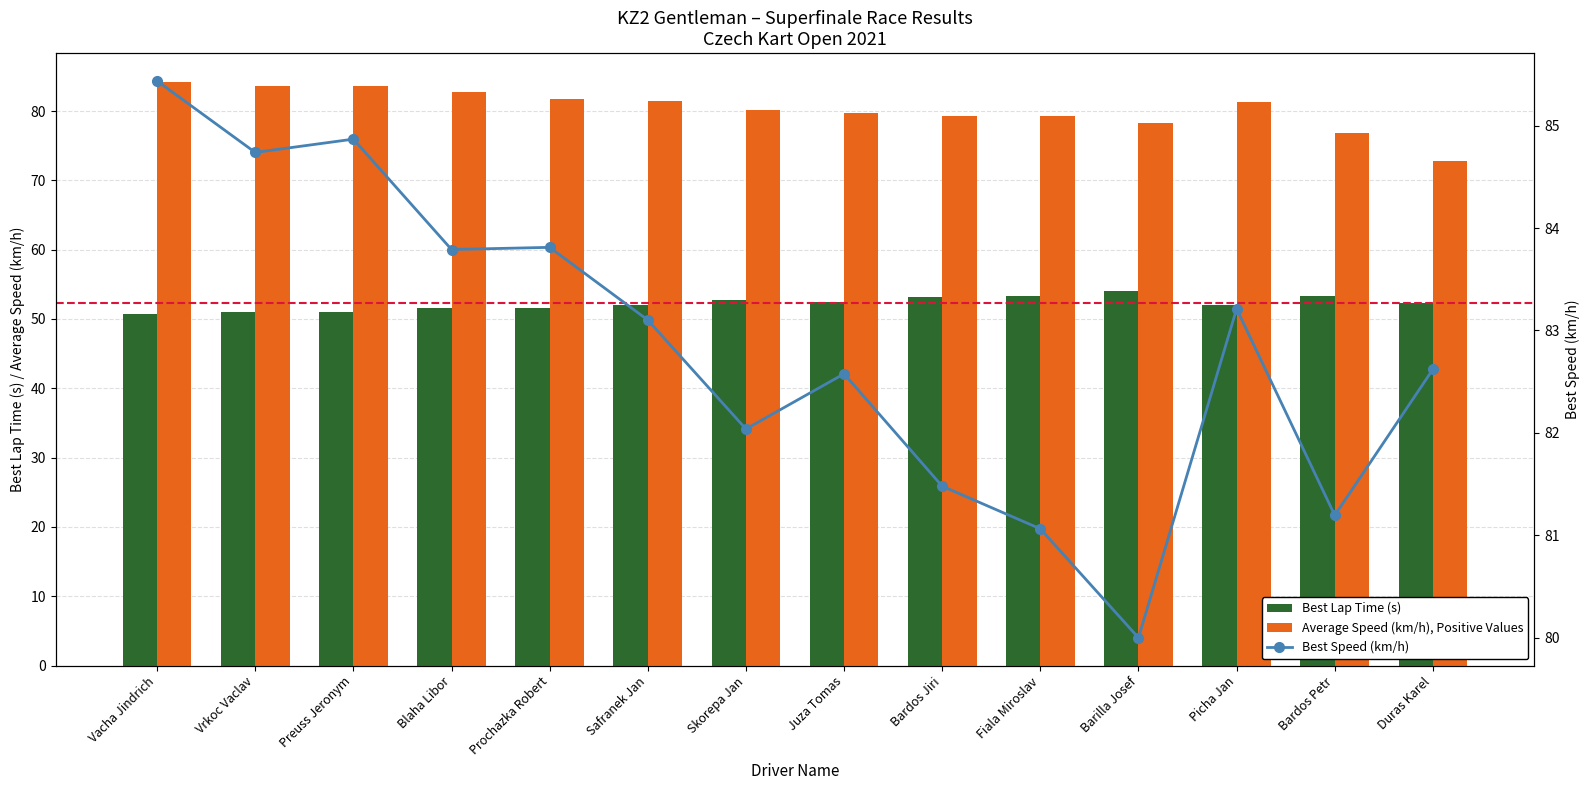

What is the label of the 8th bar from the right?

Skorepa Jan